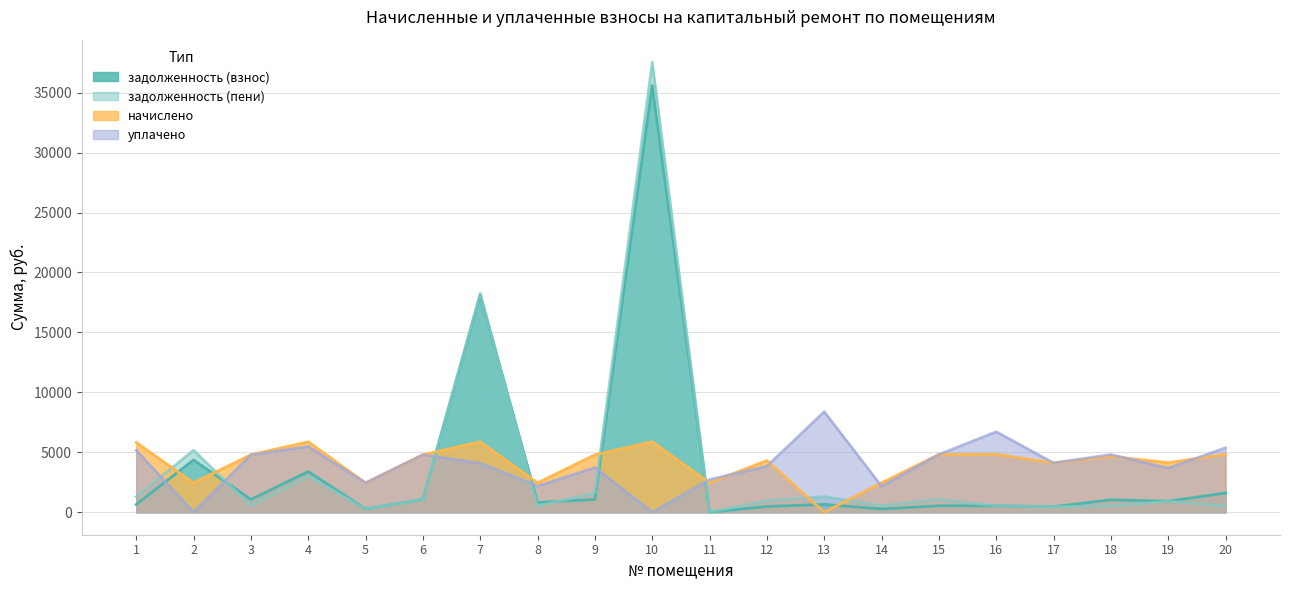

Where is задолженность (пени) nearest to the value 18772?

7